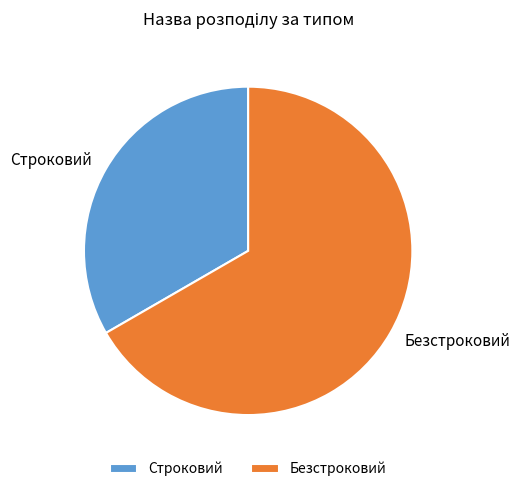

Combined, do Безстроковий and Строковий account for over 50%?

Yes